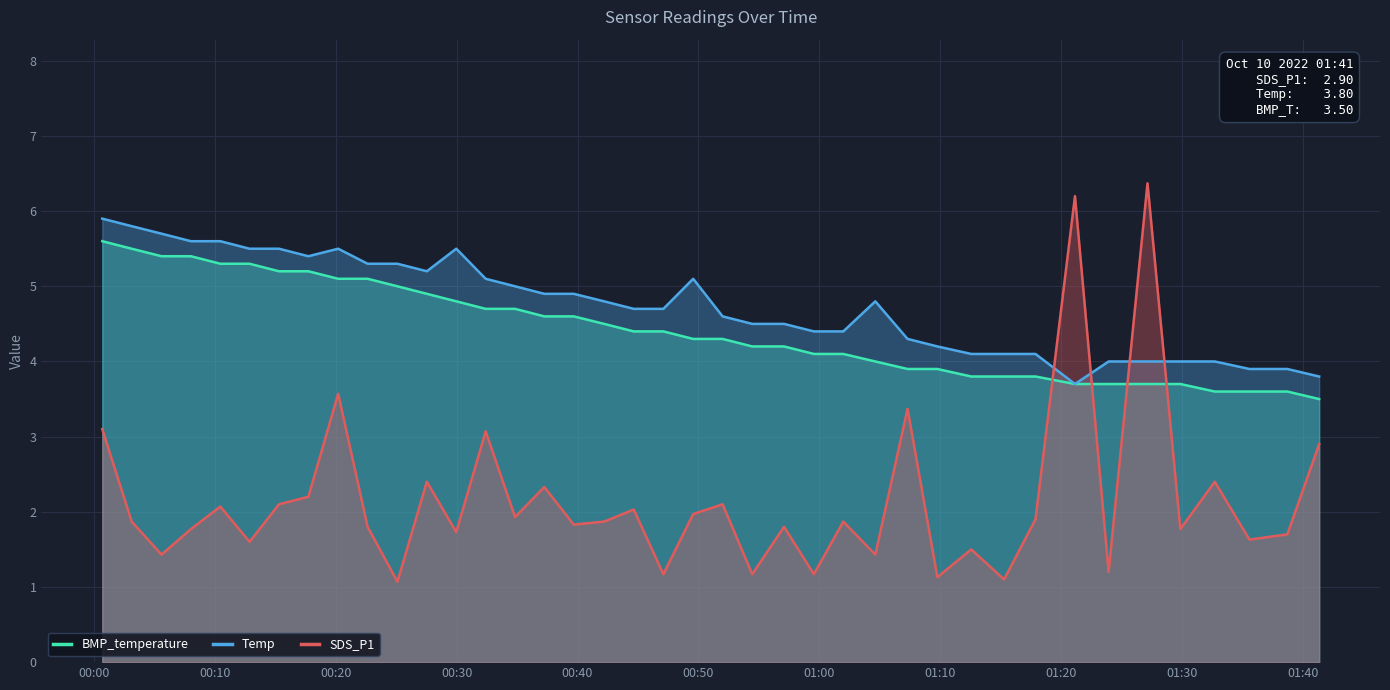

Reading left to right, transcribe all the data shown in this chart.

BMP_temperature: 5.6	5.5	5.4	5.4	5.3	5.3	5.2	5.2	5.1	5.1	5.0	4.9	4.8	4.7	4.7	4.6	4.6	4.5	4.4	4.4	4.3	4.3	4.2	4.2	4.1	4.1	4.0	3.9	3.9	3.8	3.8	3.8	3.7	3.7	3.7	3.7	3.6	3.6	3.6	3.5
Temp: 5.9	5.8	5.7	5.6	5.6	5.5	5.5	5.4	5.5	5.3	5.3	5.2	5.5	5.1	5.0	4.9	4.9	4.8	4.7	4.7	5.1	4.6	4.5	4.5	4.4	4.4	4.8	4.3	4.2	4.1	4.1	4.1	3.7	4.0	4.0	4.0	4.0	3.9	3.9	3.8
SDS_P1: 3.1	1.9	1.4	1.8	2.1	1.6	2.1	2.2	3.6	1.8	1.1	2.4	1.7	3.1	1.9	2.3	1.8	1.9	2.0	1.2	2.0	2.1	1.2	1.8	1.2	1.9	1.4	3.4	1.1	1.5	1.1	1.9	6.2	1.2	6.4	1.8	2.4	1.6	1.7	2.9